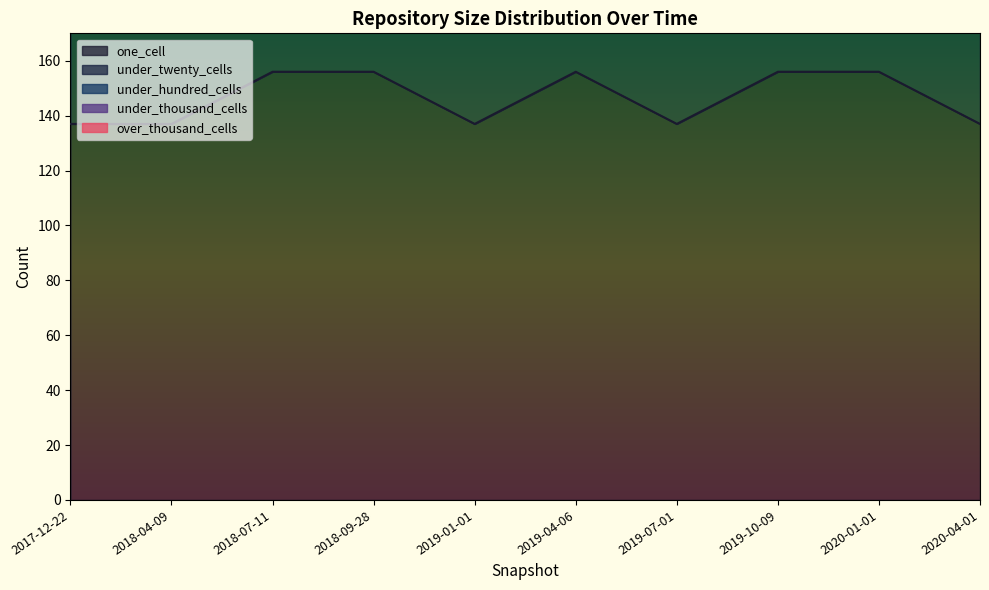

What are all the series names shown in the legend?

one_cell, under_twenty_cells, under_hundred_cells, under_thousand_cells, over_thousand_cells